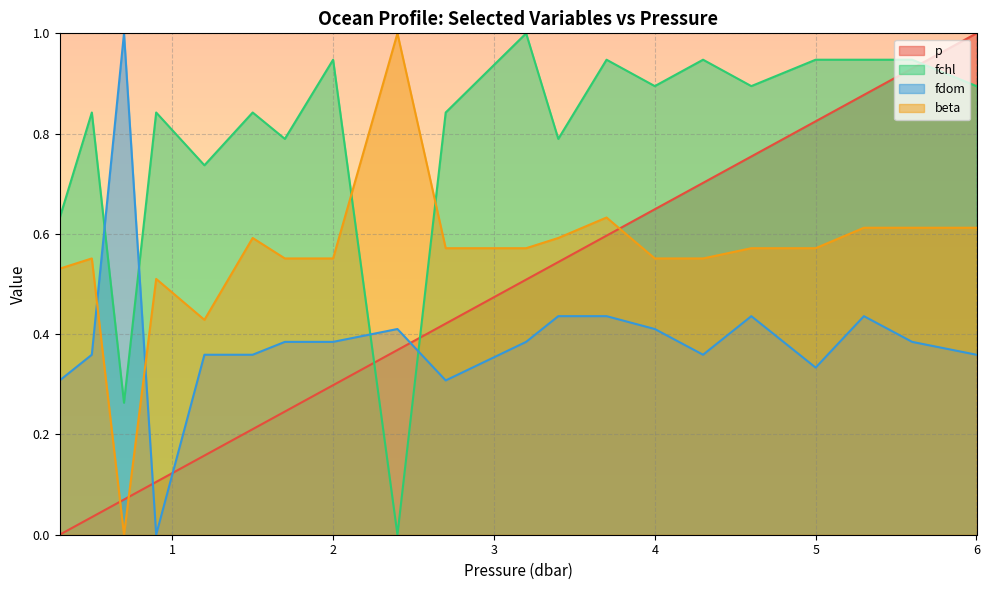

What is the difference between the fdom values at 6.0 and 3.4?

0.1